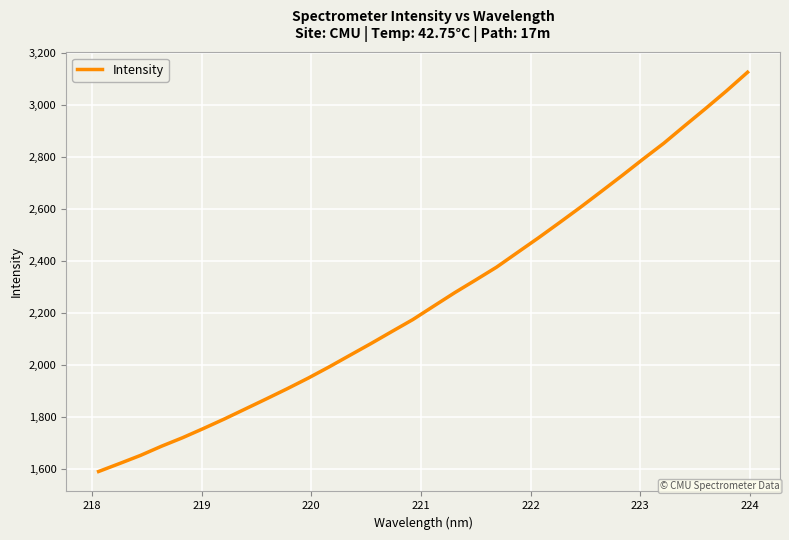

What is the greatest value displayed?

3125.6